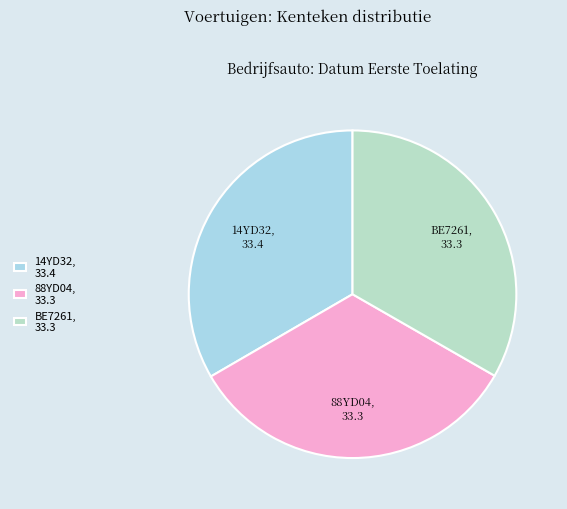

Is 14YD32 the majority of the pie?

No